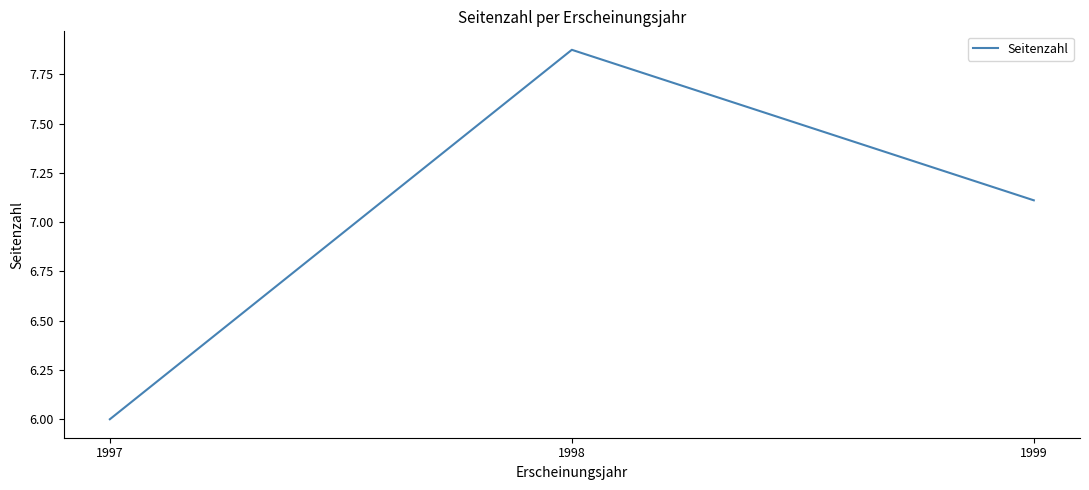

True or false: the data shows 6.0 at 1997.

True